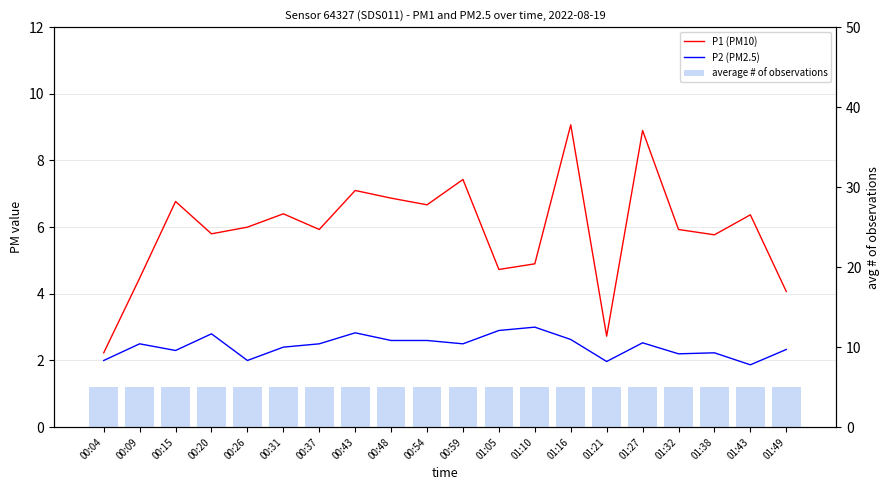

At which category is the sum across all series the highest?

01:16